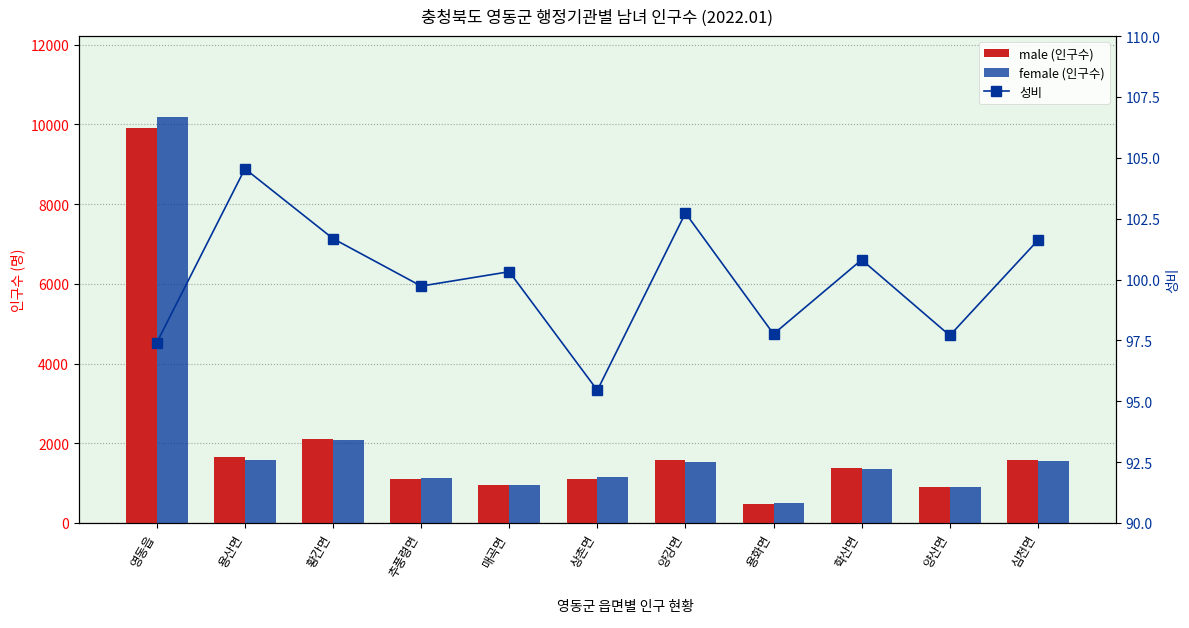

Which series has the widest spread of values?

female